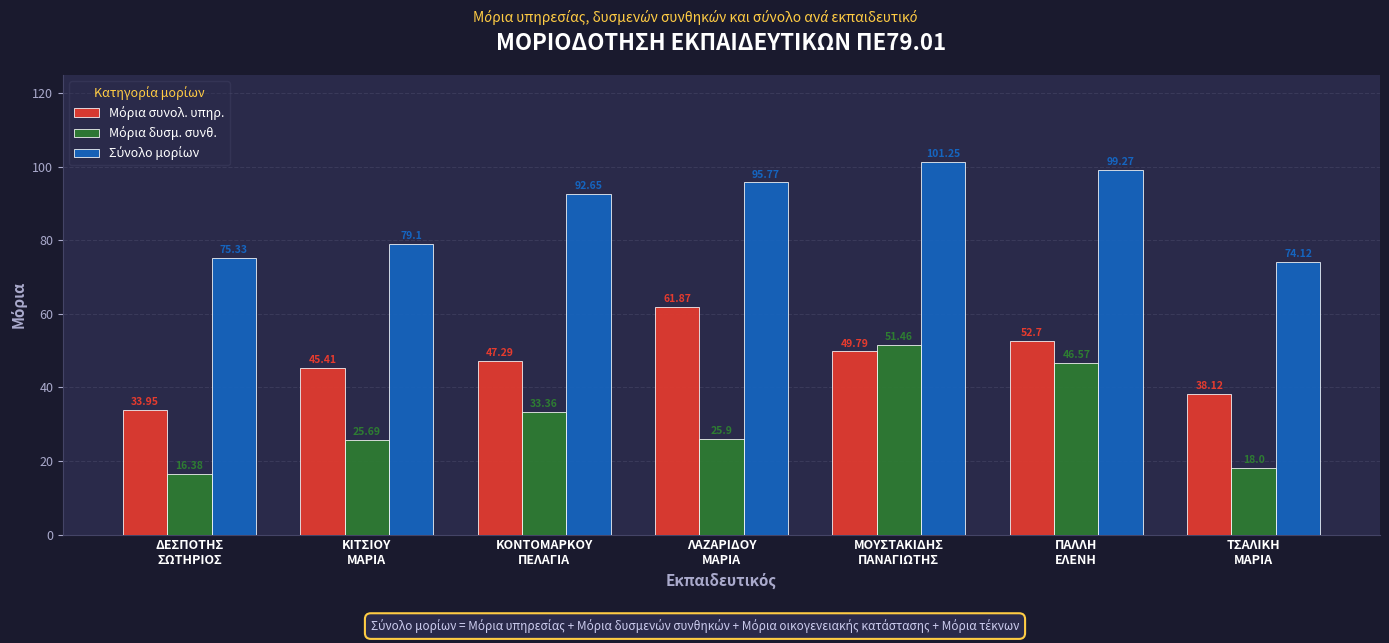

At how many categories does at least one series exceed 18?

7